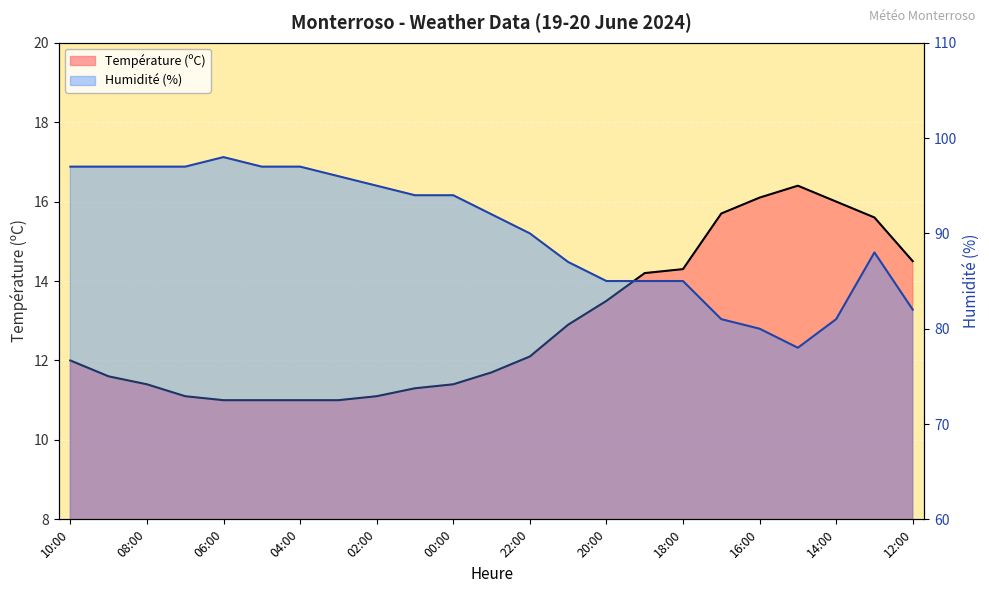

True or false: Humidité (%) and Température (ºC) cross at least once.

False